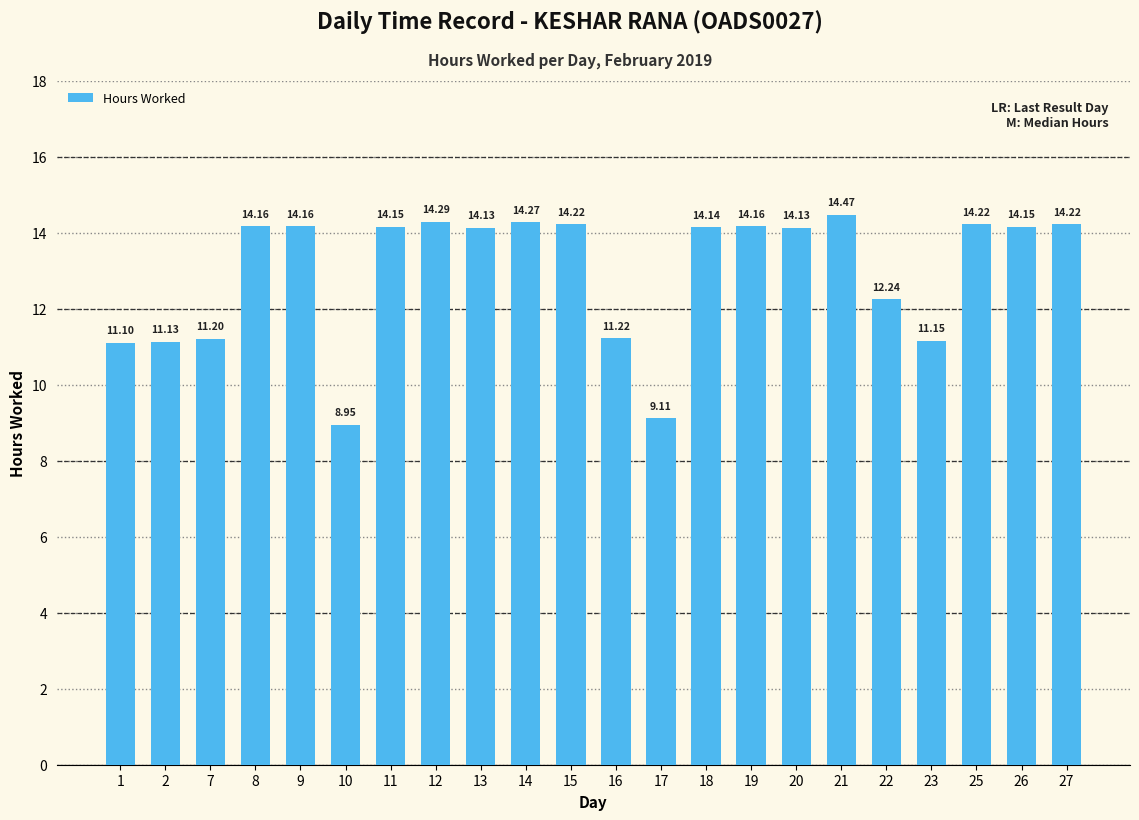

Approximately how many times larger is the value at 17 compared to 26?

0.6